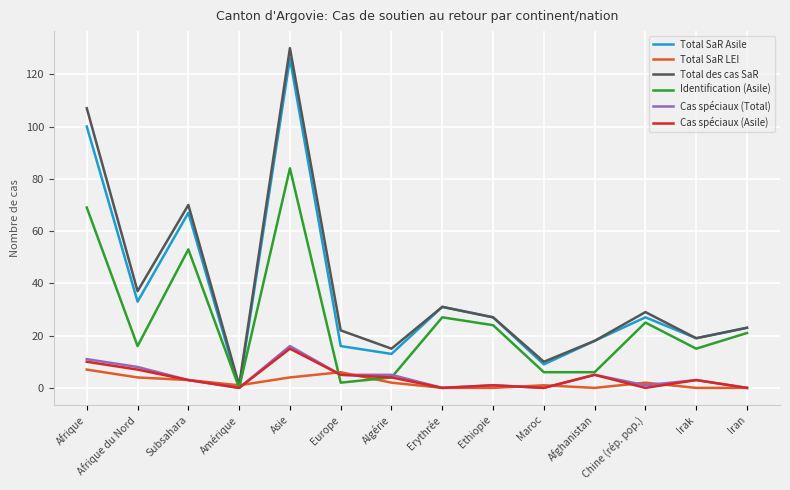

True or false: Total des cas SaR has a value of 31 at Erythrée.

True